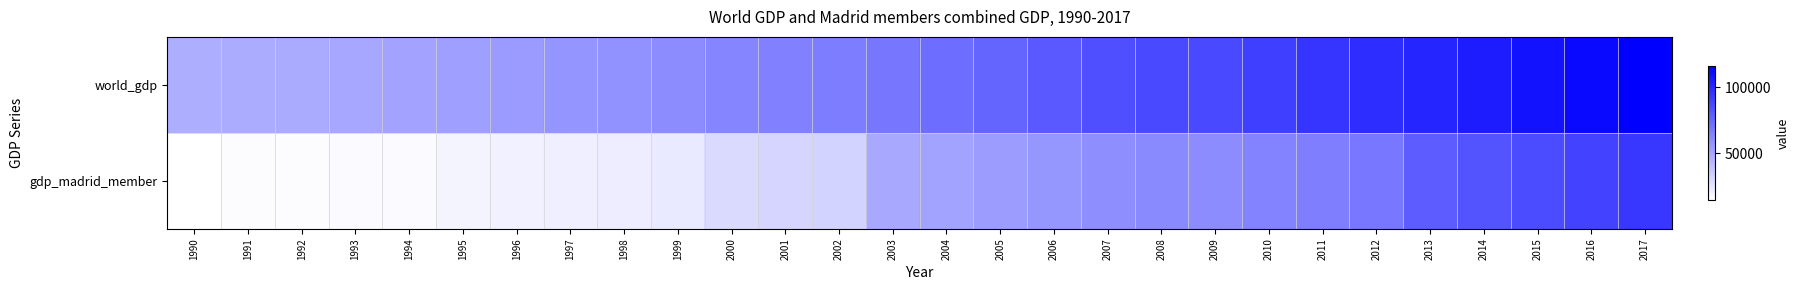

Reading right to left, transcribe all the data shown in this chart.

world_gdp: 2017=116489.8	2016=112260.7	2015=108730.2	2014=105160.7	2013=101580.2	2012=98243.8	2011=95092.9	2010=91347.0	2009=86777.7	2008=87109.1	2007=84686.5	2006=80343.2	2005=76274.2	2004=72832.6	2003=69102.0	2002=66589.0	2001=64820.1	2000=63332.5	1999=60468.7	1998=58416.7	1997=57010.5	1996=54837.4	1995=52807.5	1994=51132.6	1993=49665.8	1992=48496.7	1991=47657.6	1990=46996.1
gdp_madrid_member: 2017=94227.9	2016=89507.0	2015=86359.1	2014=82734.1	2013=79763.8	2012=68862.2	2011=65942.5	2010=63544.8	2009=60500.2	2008=61199.4	2007=59684.2	2006=56673.6	2005=53953.4	2004=51673.7	2003=49388.6	2002=32264.3	2001=31269.3	2000=29483.5	1999=23443.2	1998=21718.2	1997=20955.5	1996=20136.8	1995=19035.1	1994=16398.7	1993=16196.8	1992=15935.0	1991=16037.0	1990=14472.4